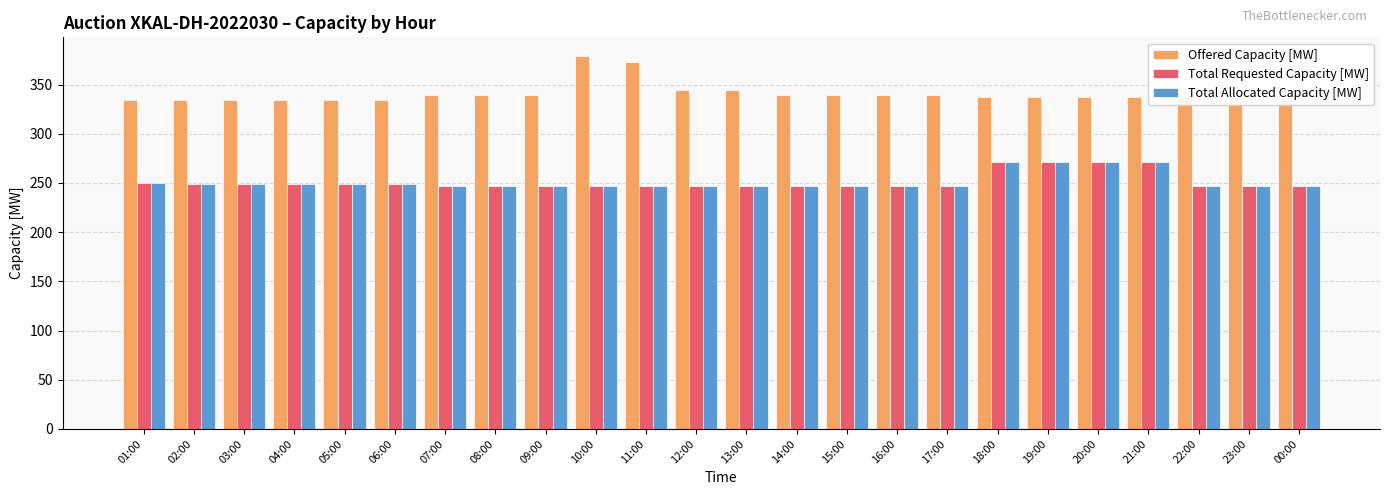

Is it true that Total Allocated Capacity [MW] equals 98 at 19:00?

False